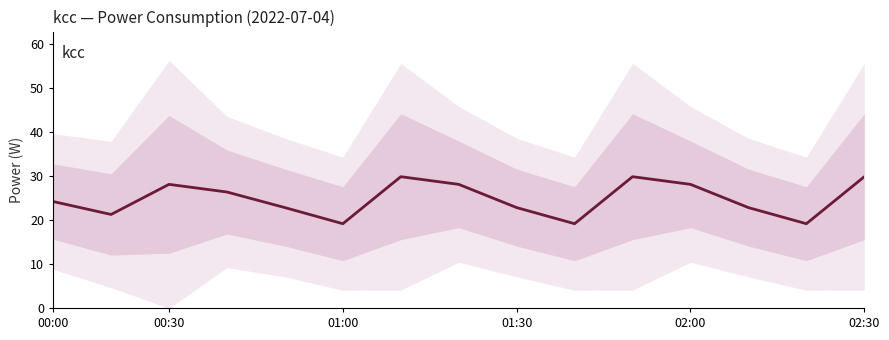

True or false: the data shows 12.8 at 00:30.

False